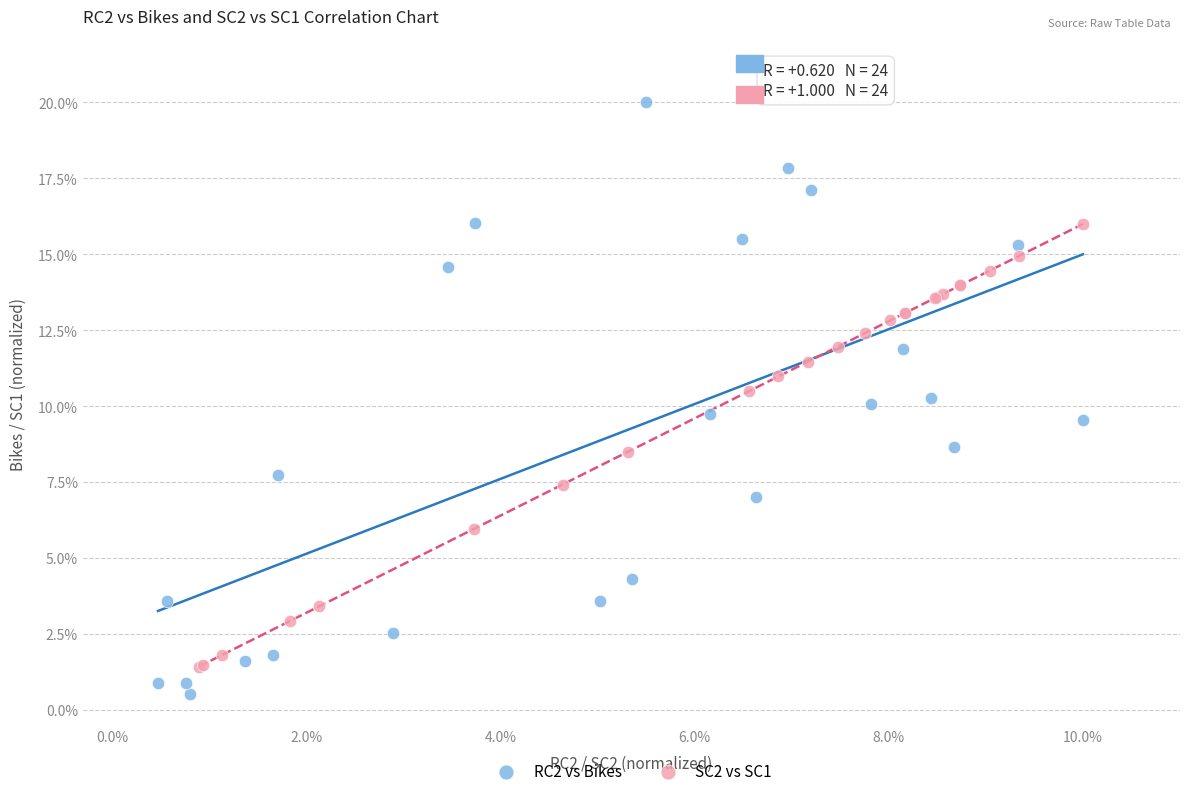

Which series has the largest Y range (max minus min)?

RC2 vs Bikes